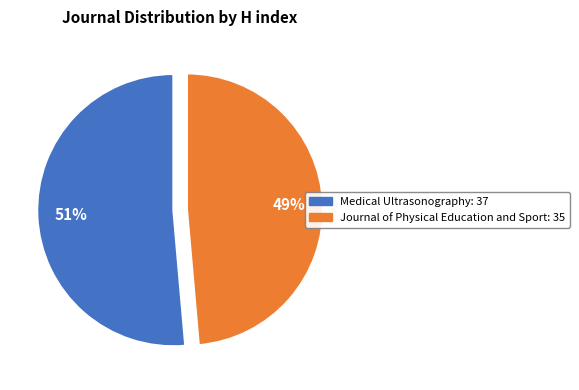

Is it true that Medical Ultrasonography is 51% of the pie?

True